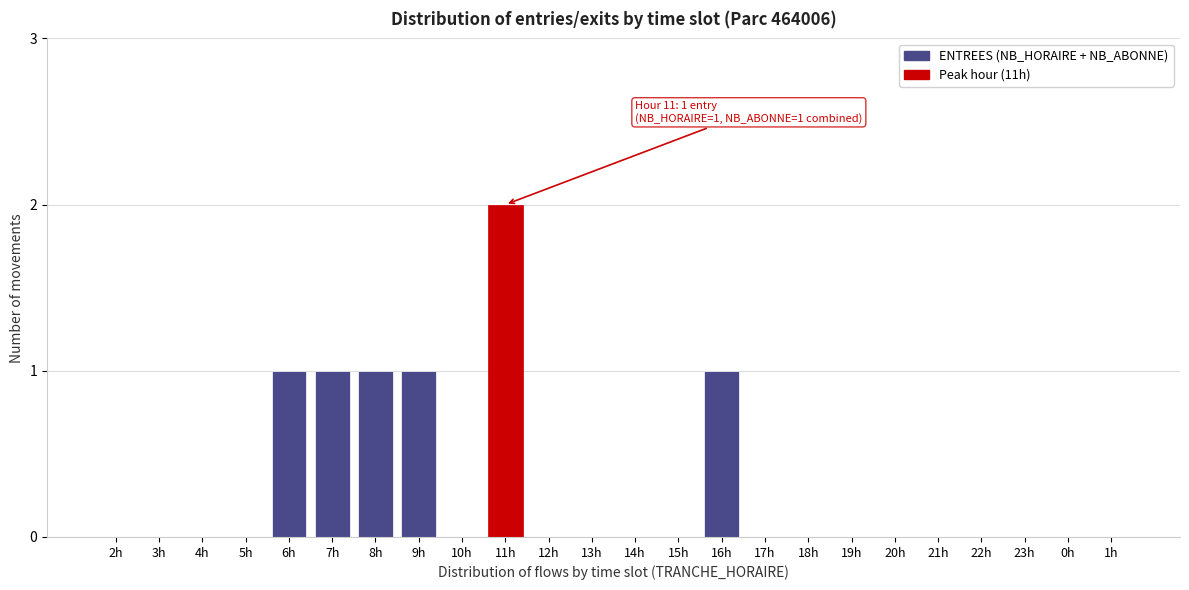

Reading left to right, list all the values displayed in this chart.

2h=0	3h=0	4h=0	5h=0	6h=1	7h=1	8h=1	9h=1	10h=0	11h=2	12h=0	13h=0	14h=0	15h=0	16h=1	17h=0	18h=0	19h=0	20h=0	21h=0	22h=0	23h=0	0h=0	1h=0